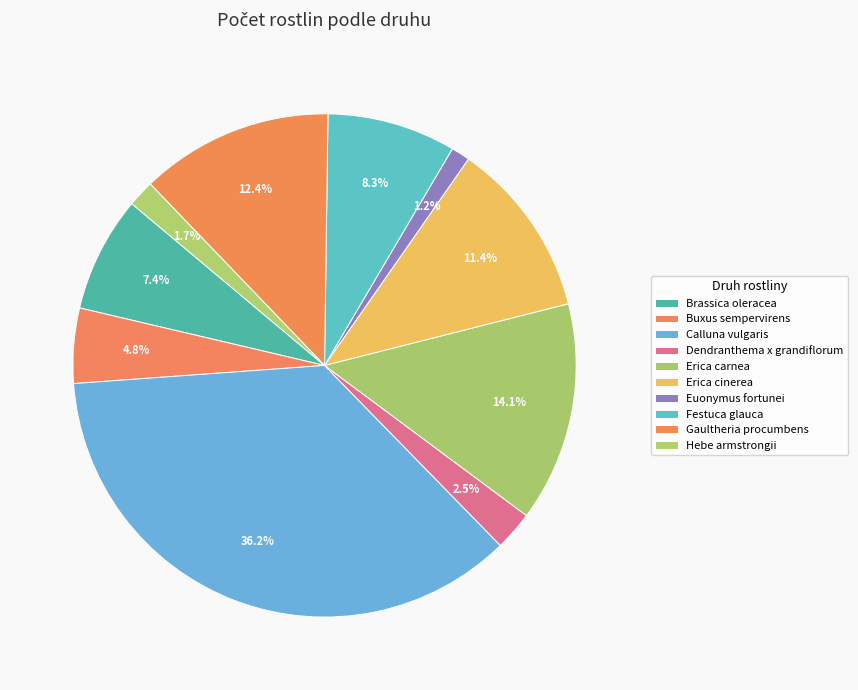

To the nearest percent, what percentage of the pie is Buxus sempervirens?

5%